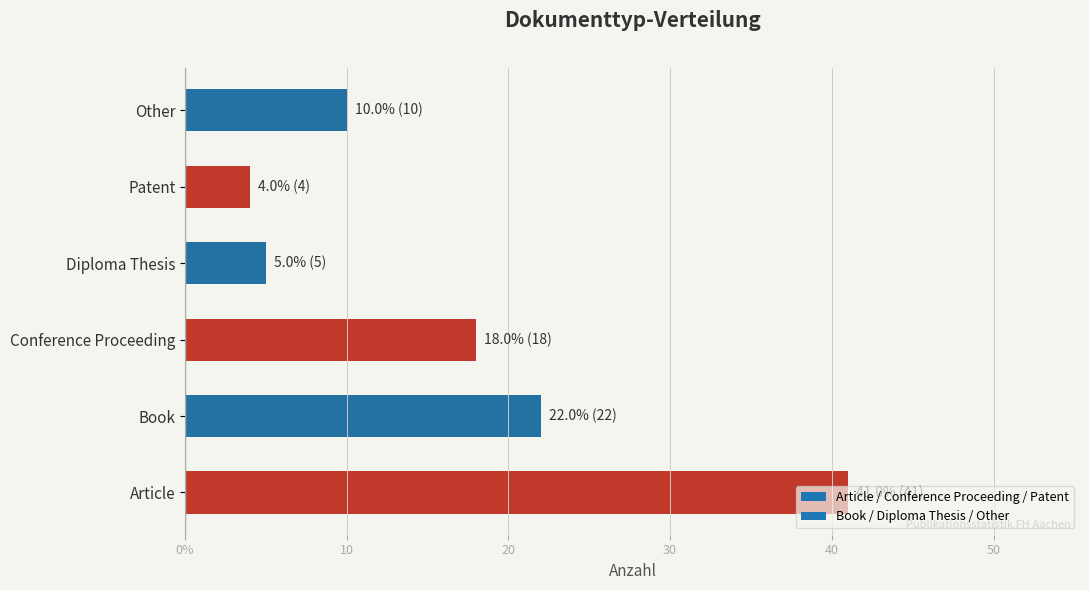

Are the bars horizontal?

Yes